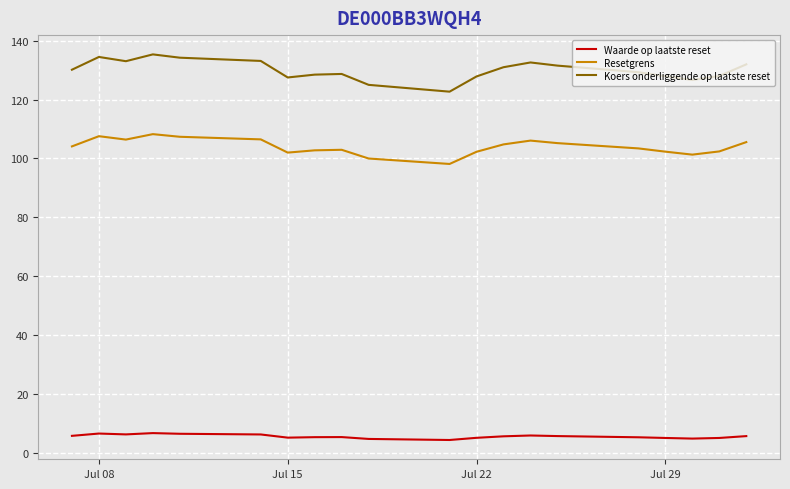

How many lines are shown in the chart?

3